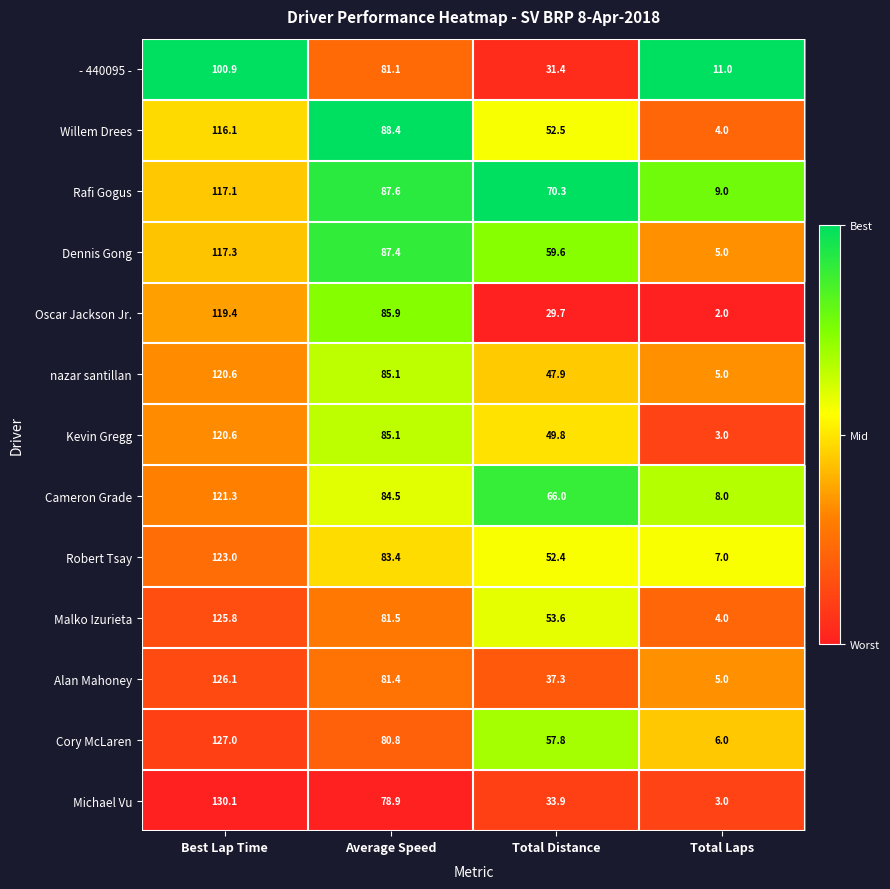

What is the average value of the Kevin Gregg series?

64.6